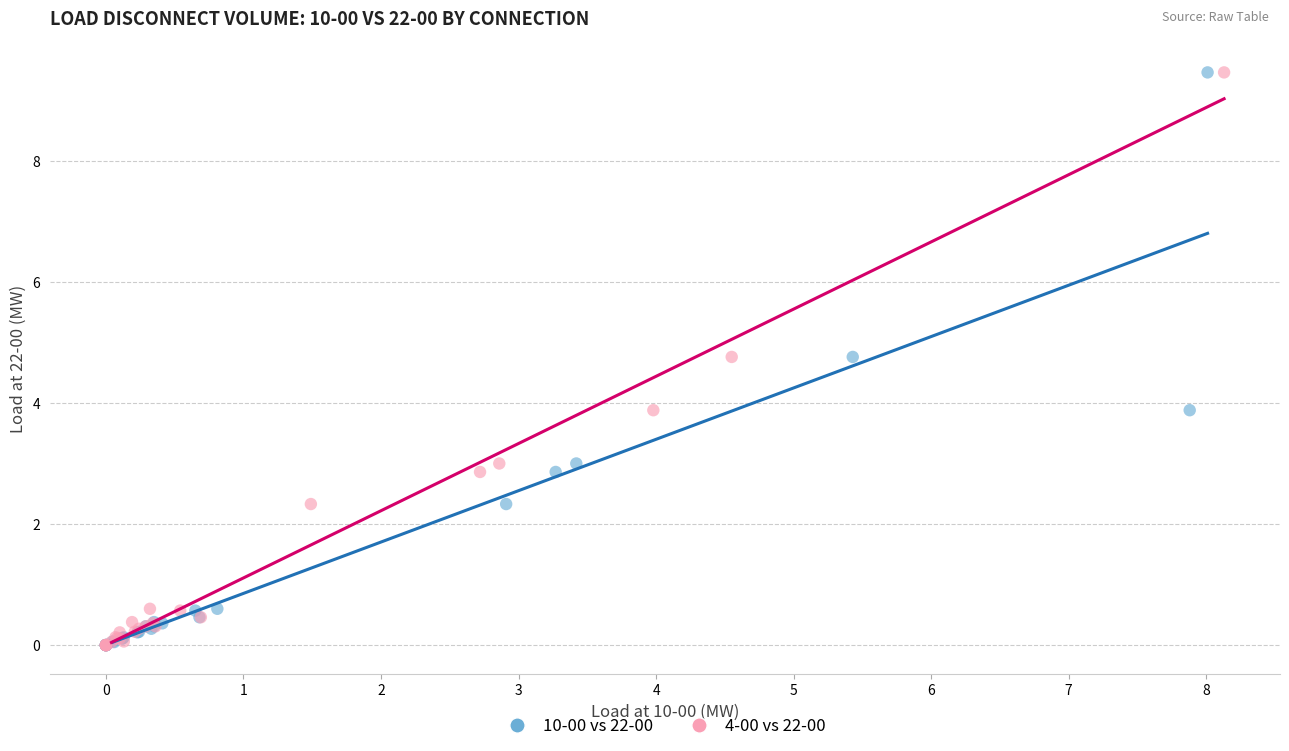

What are all the series names shown in the legend?

10-00 vs 22-00, 4-00 vs 22-00